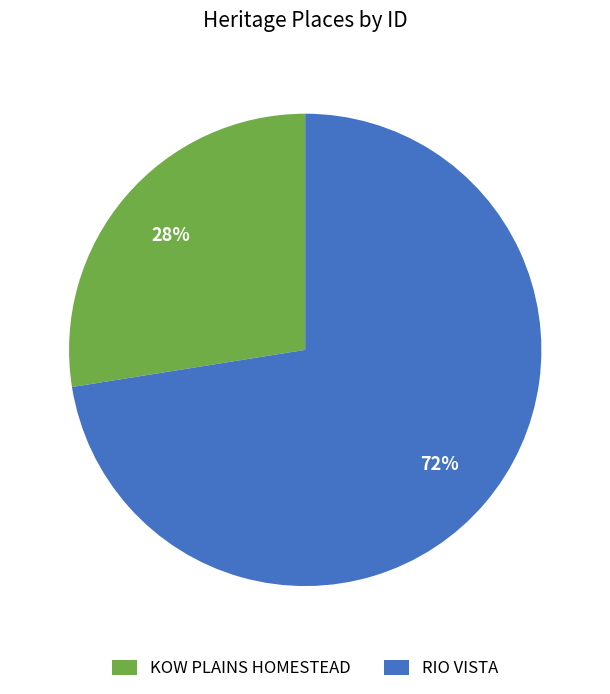

To the nearest percent, what percentage of the pie is RIO VISTA?

72%